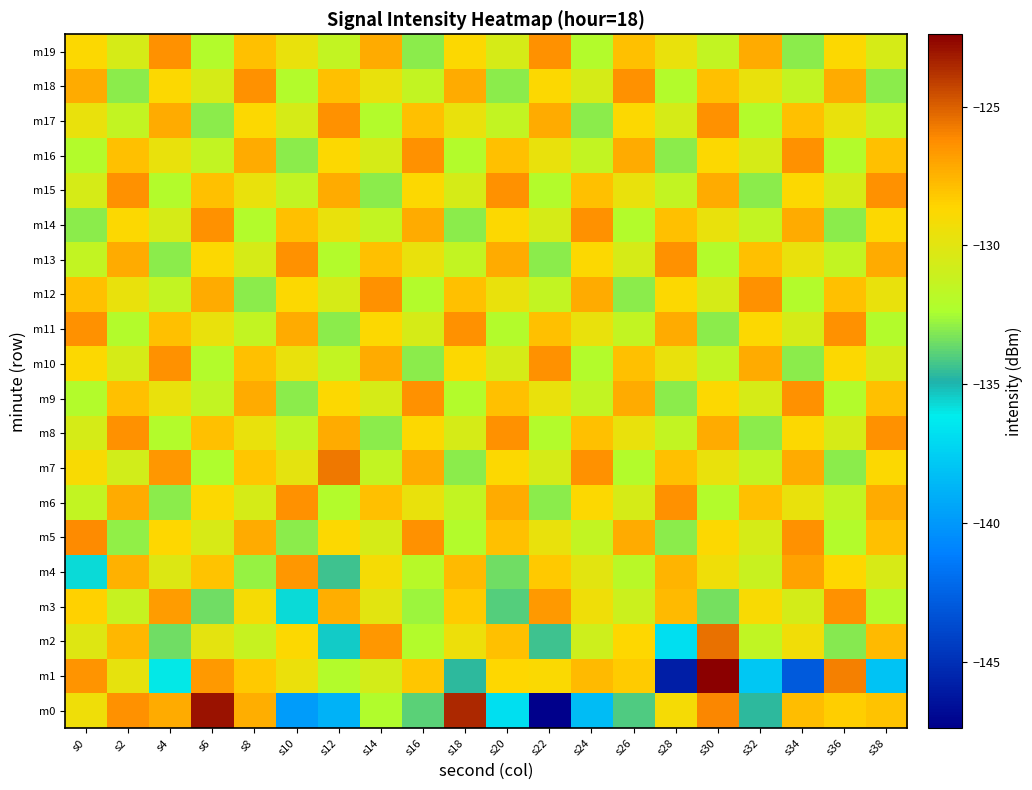

Rank the series by their maximum value, from lowest to highest.

m4, m19, m18, m17, m16, m15, m14, m13, m12, m11, m9, m10, m6, m8, m3, m5, m7, m2, m0, m1